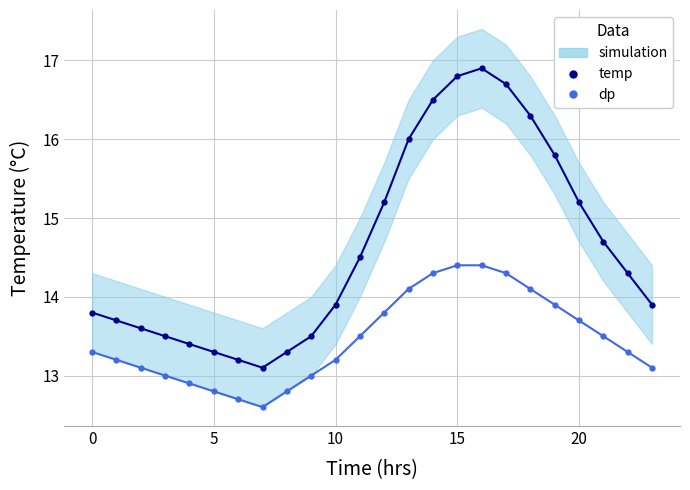

Which series has the largest total across all categories?

temp